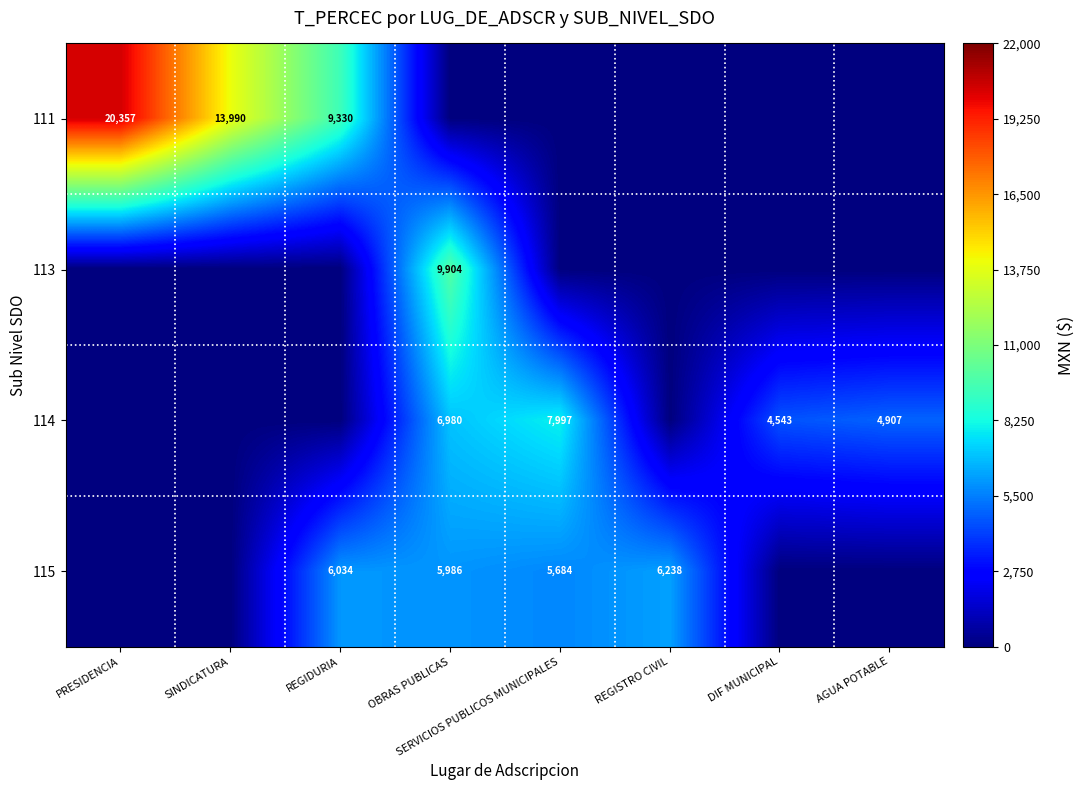

What is the total value across all series at DIF MUNICIPAL?

4543.1